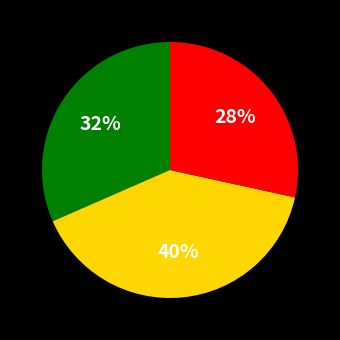

To the nearest percent, what is the average slice percentage?

33%